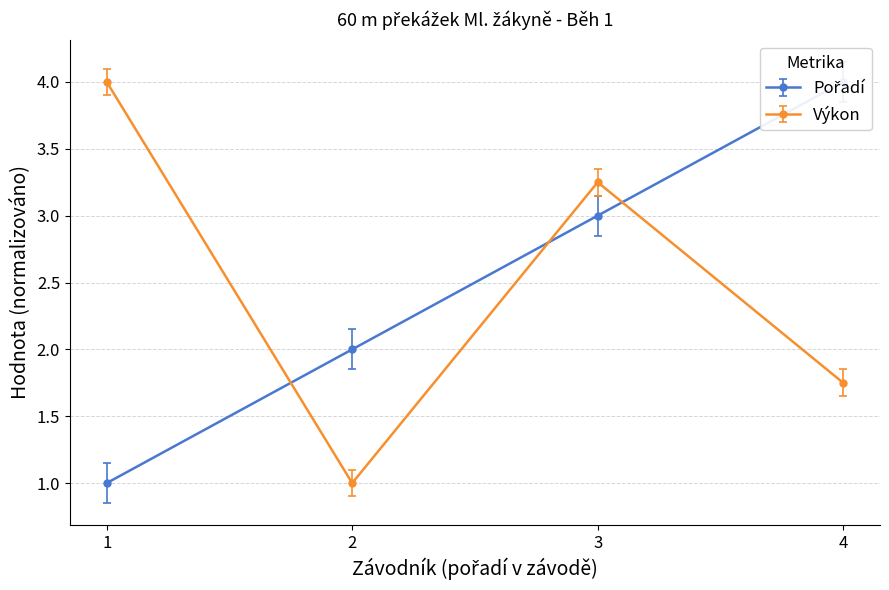

What is the value of the Výkon point at the 1st from the left?

4.0